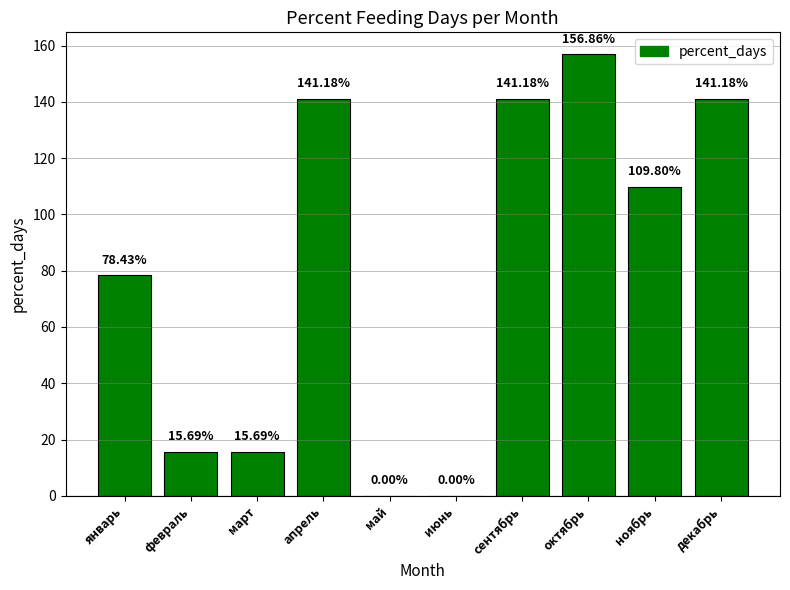

The value at июнь is 61.4. True or false?

False